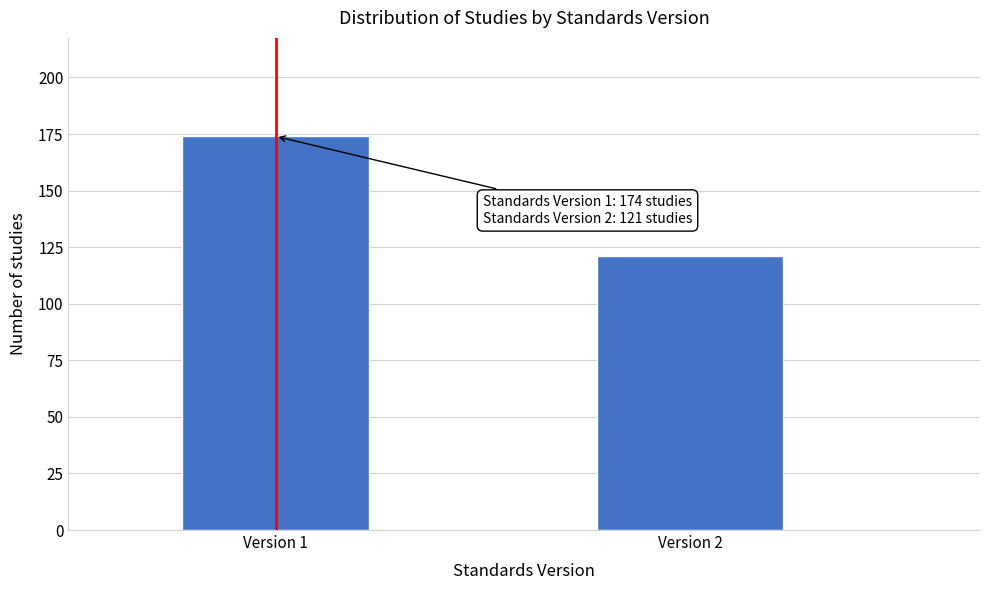

Reading right to left, list all the values displayed in this chart.

Version 2=121	Version 1=174